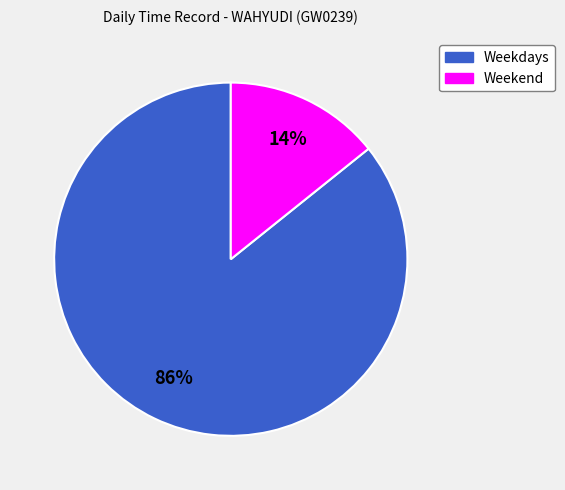

Is there any slice that represents more than half of the pie?

Yes